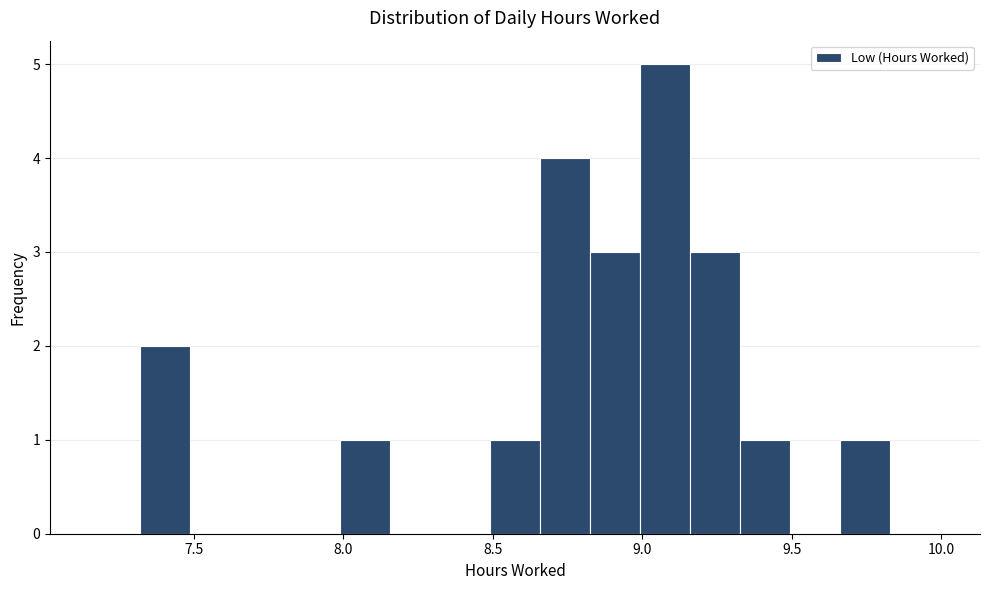

Read against the x-axis, roughly where is the centre of the tallest bar?

9.10